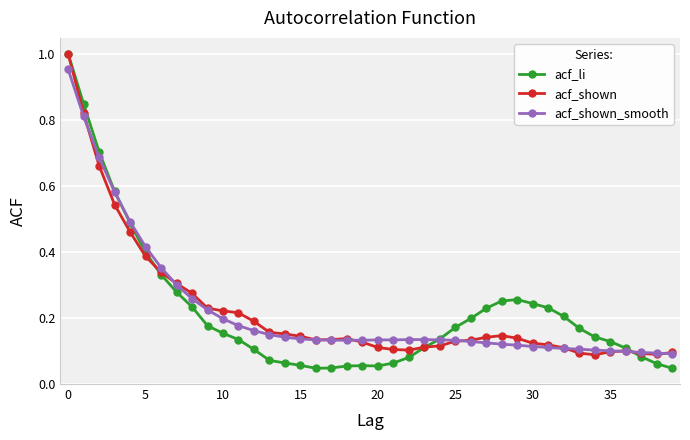

True or false: acf_shown has more than 1 interior local peaks.

True